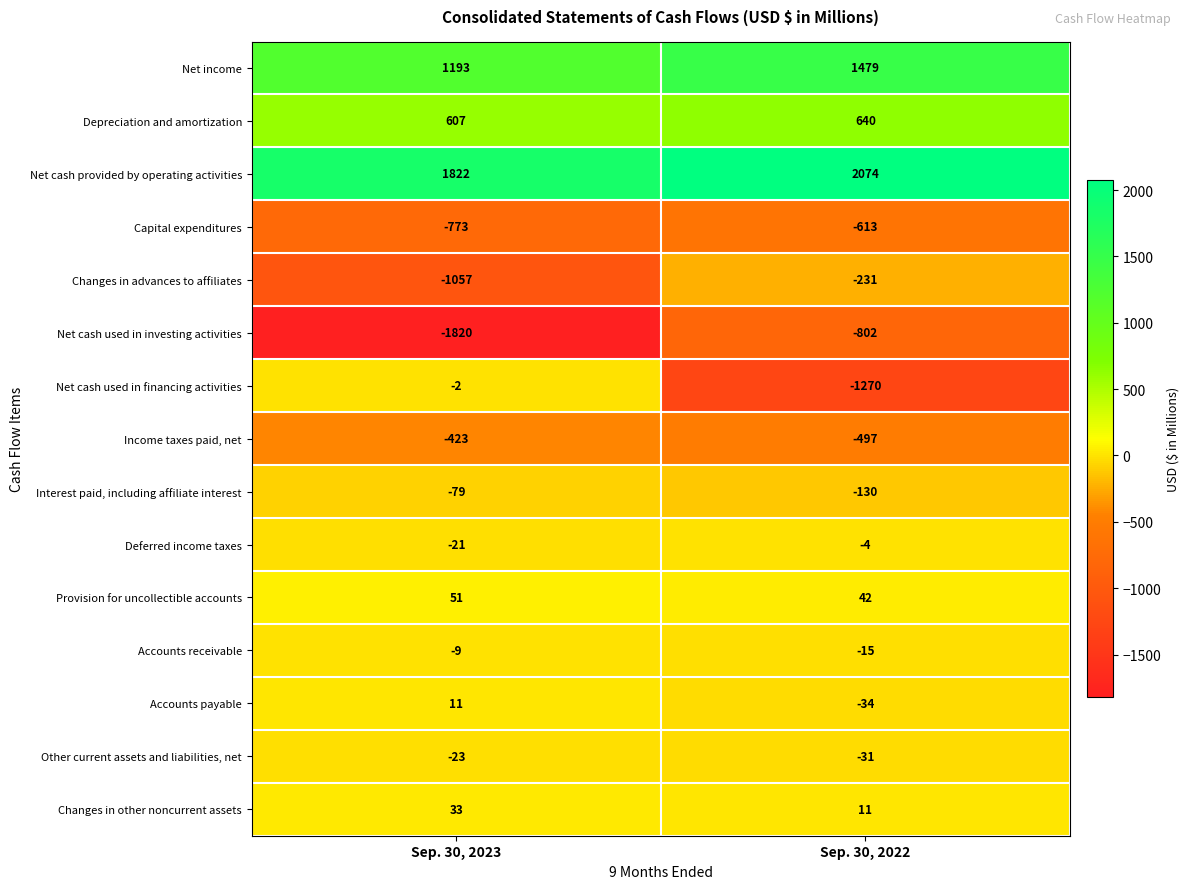

What is the sum of all Changes in advances to affiliates values?

-1288